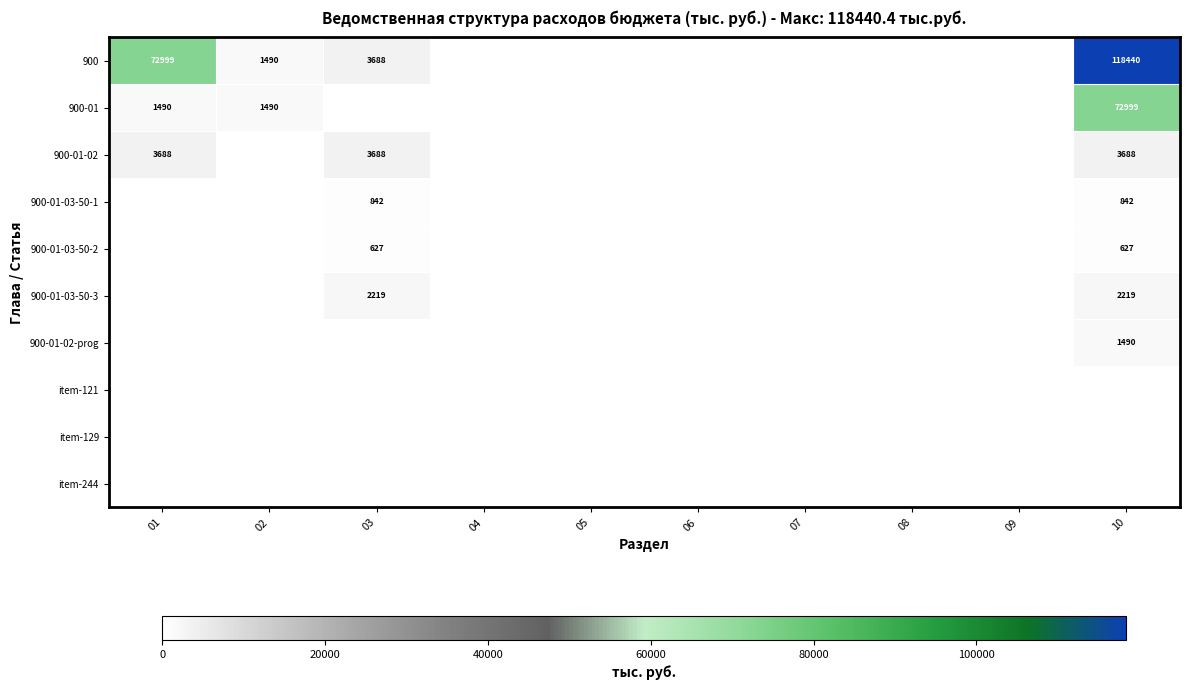

Rank the series by their maximum value, from highest to lowest.

900, 900-01, 900-01-02, 900-01-03-50-3, 900-01-02-prog, 900-01-03-50-1, 900-01-03-50-2, item-121, item-129, item-244